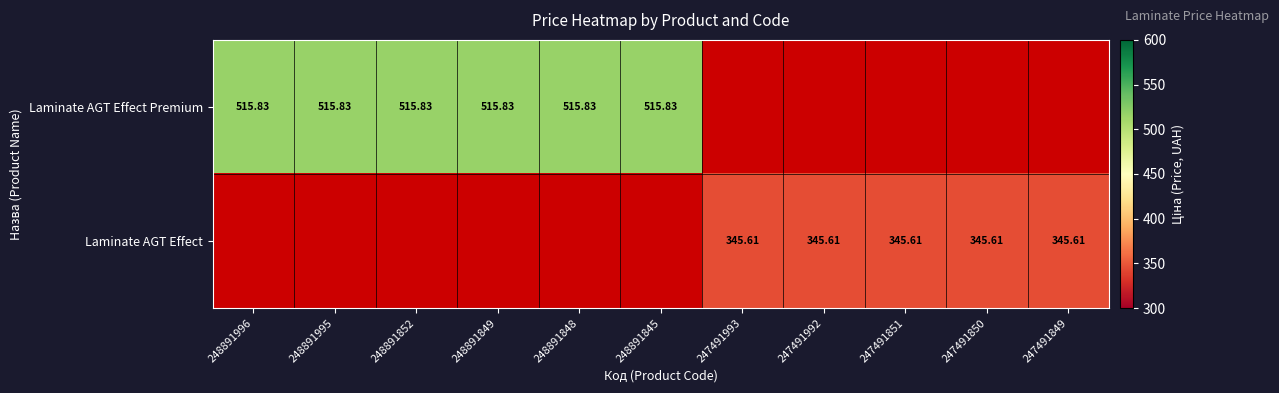

Is the value of Laminate AGT Effect Premium at 248891848 greater than the value of Laminate AGT Effect at 247491992?

Yes